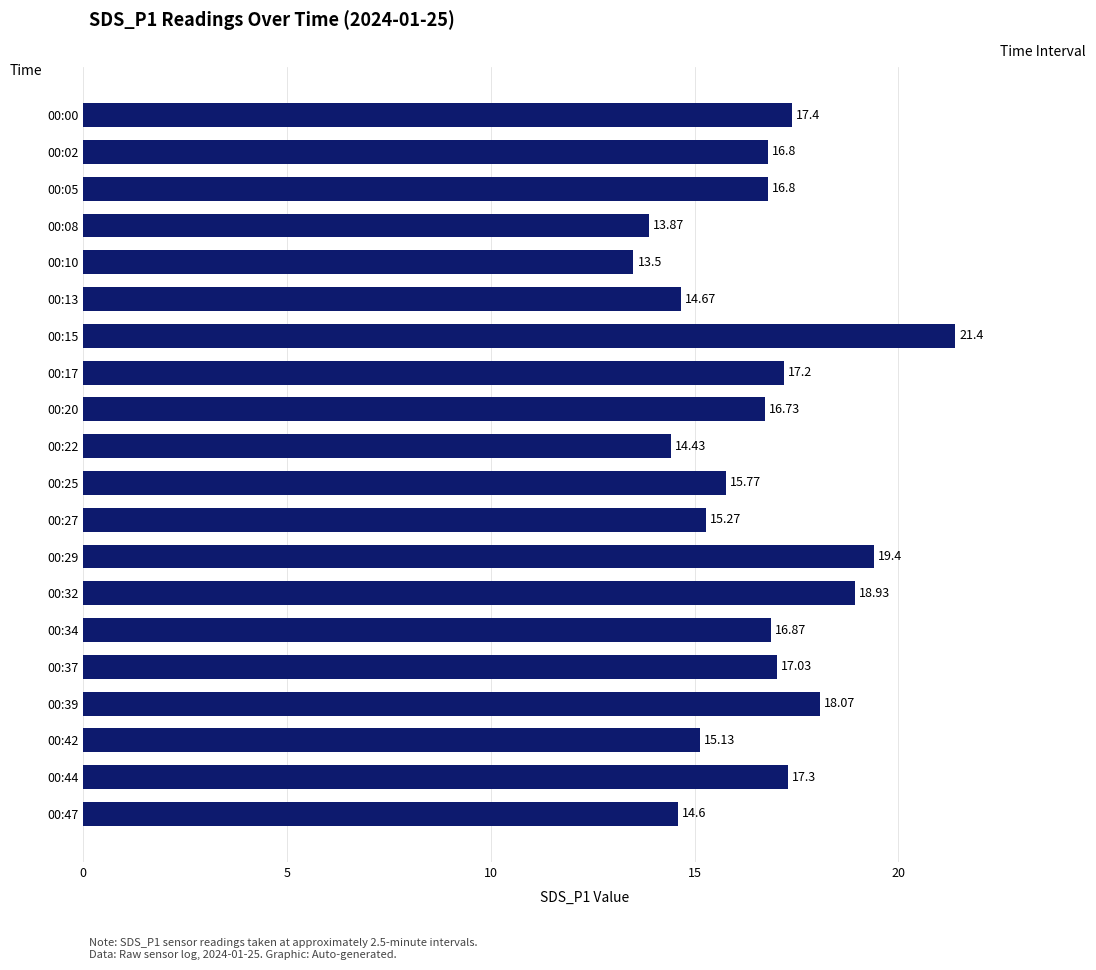

What is the ratio of the value at 00:37 to the value at 00:34?

1.0